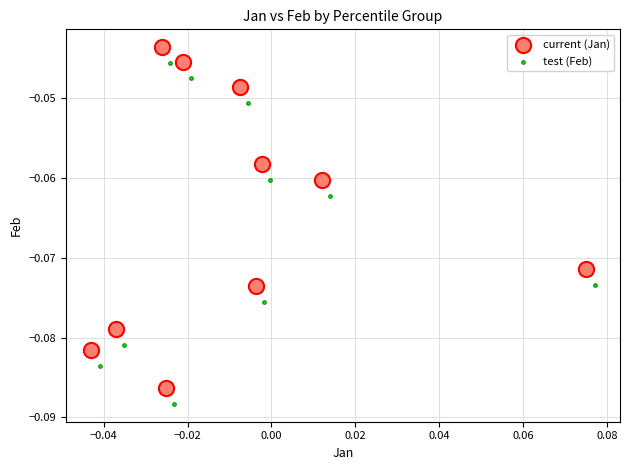

Which series contains the lowest Y value?

test (Feb)